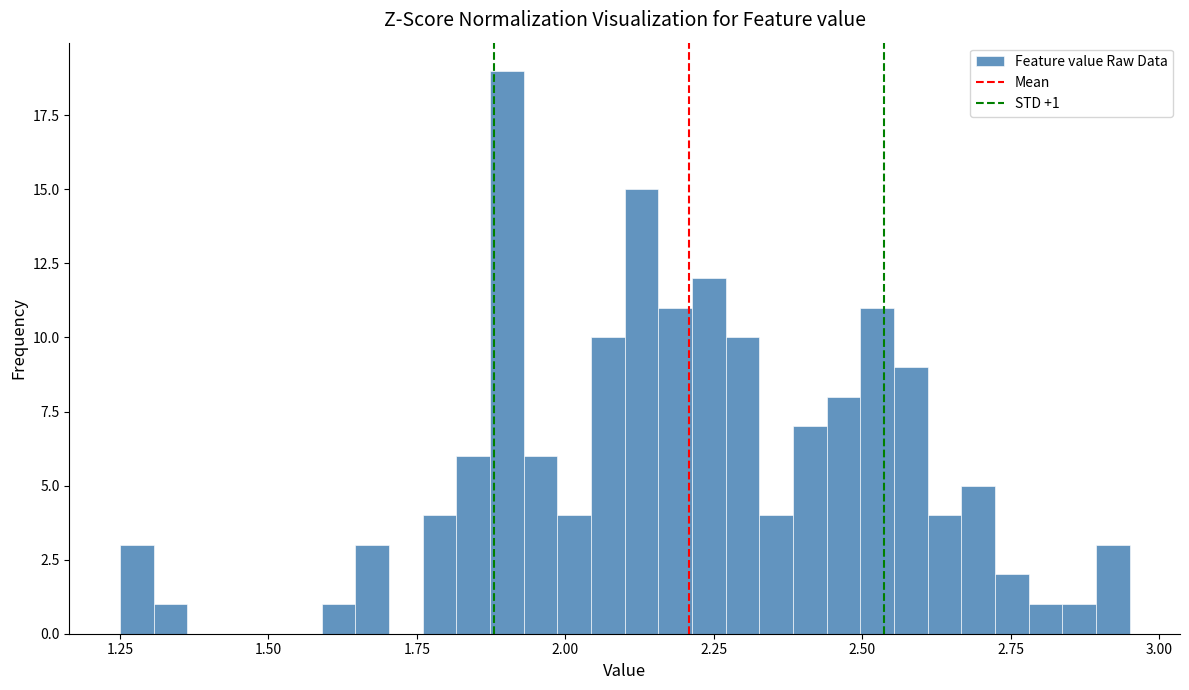

Around what value on the x-axis is the tallest bar? Give the approximate position of its centre, as read against the axis.

1.90